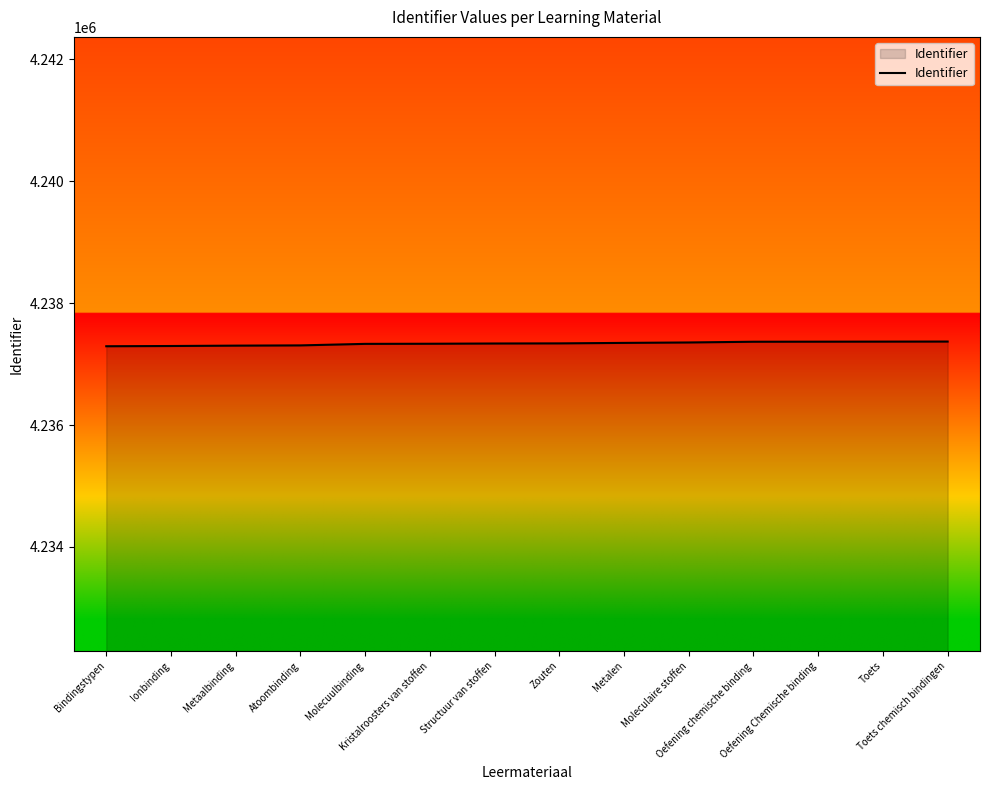

How many lines are shown in the chart?

1